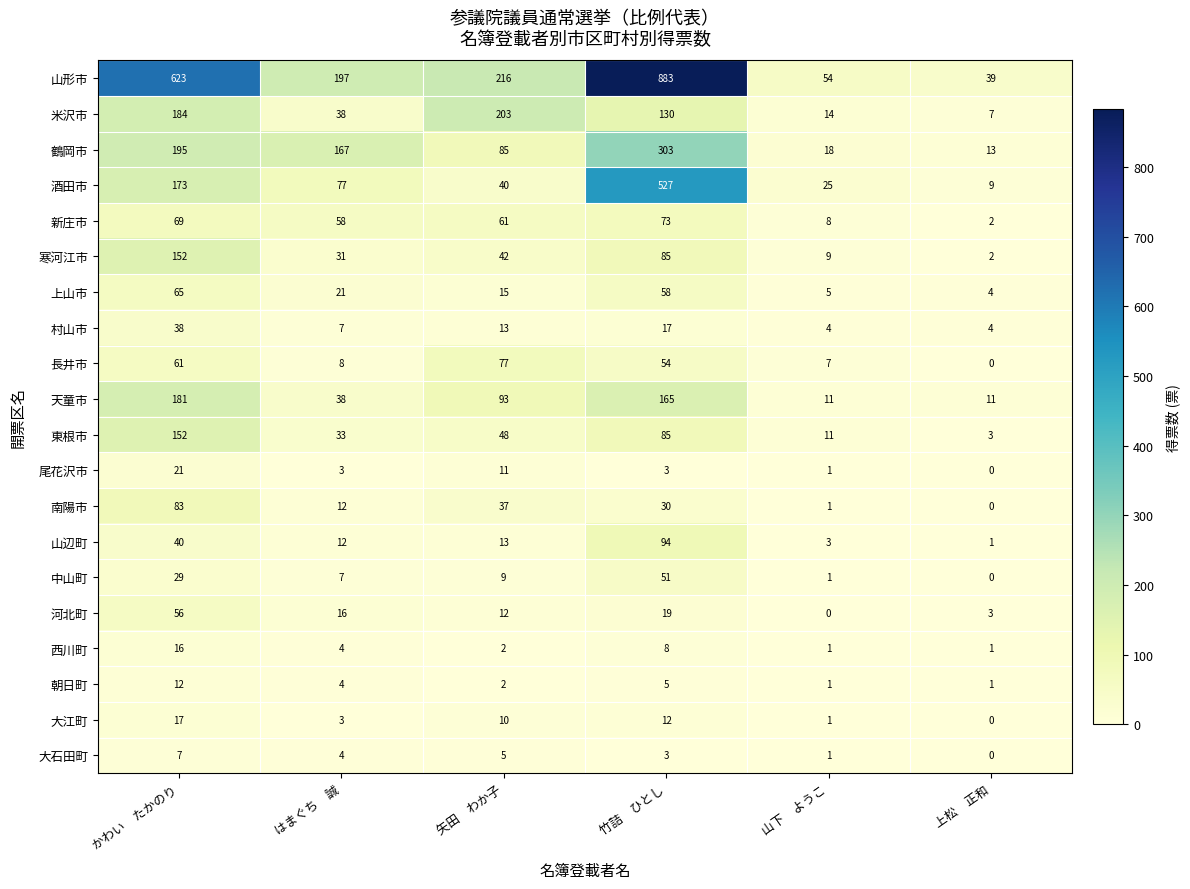

What is the spread (max minus min) of values at はまぐち　誠?

194